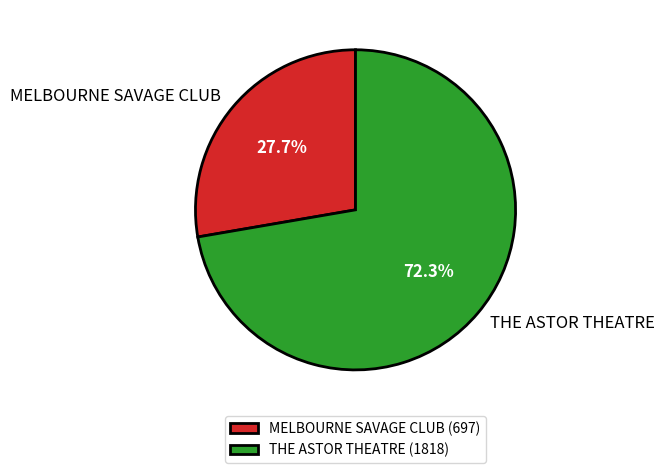

Rank the categories by value from lowest to highest.

MELBOURNE SAVAGE CLUB, THE ASTOR THEATRE